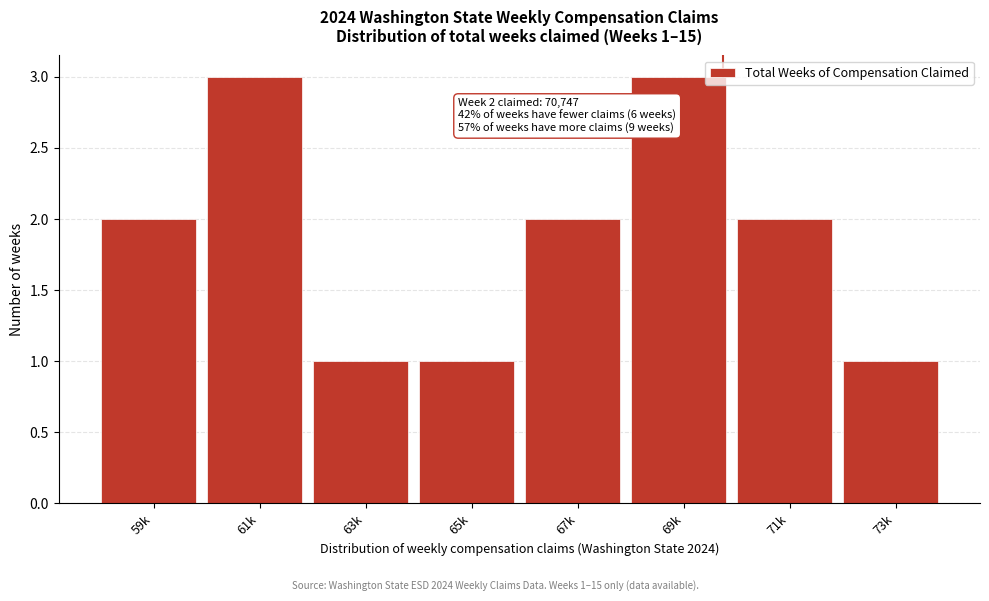

Reading left to right, list all the values displayed in this chart.

2	3	1	1	2	3	2	1